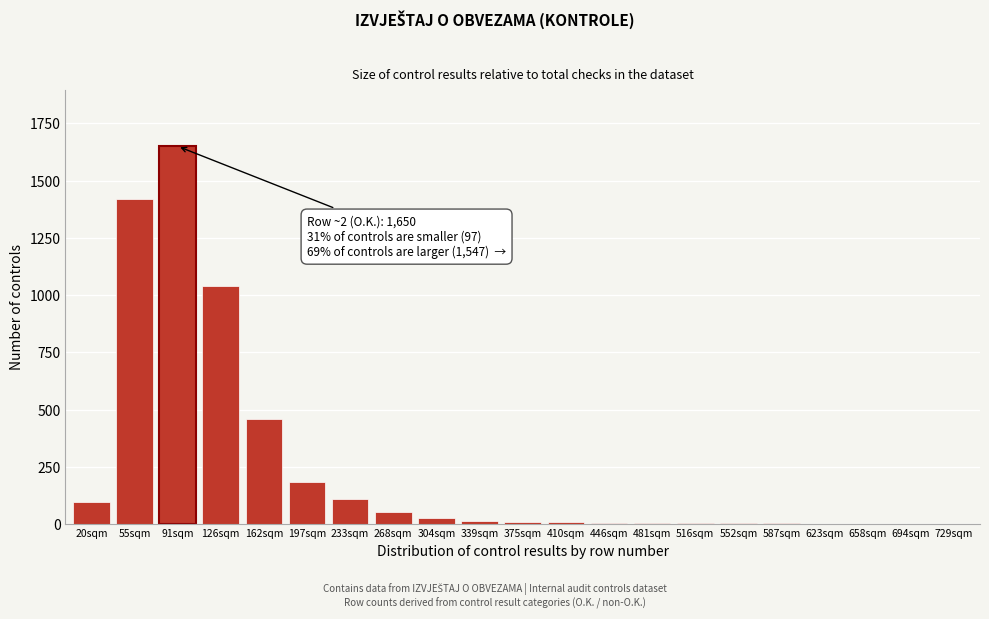

At which label is the value closest to 825?

126sqm